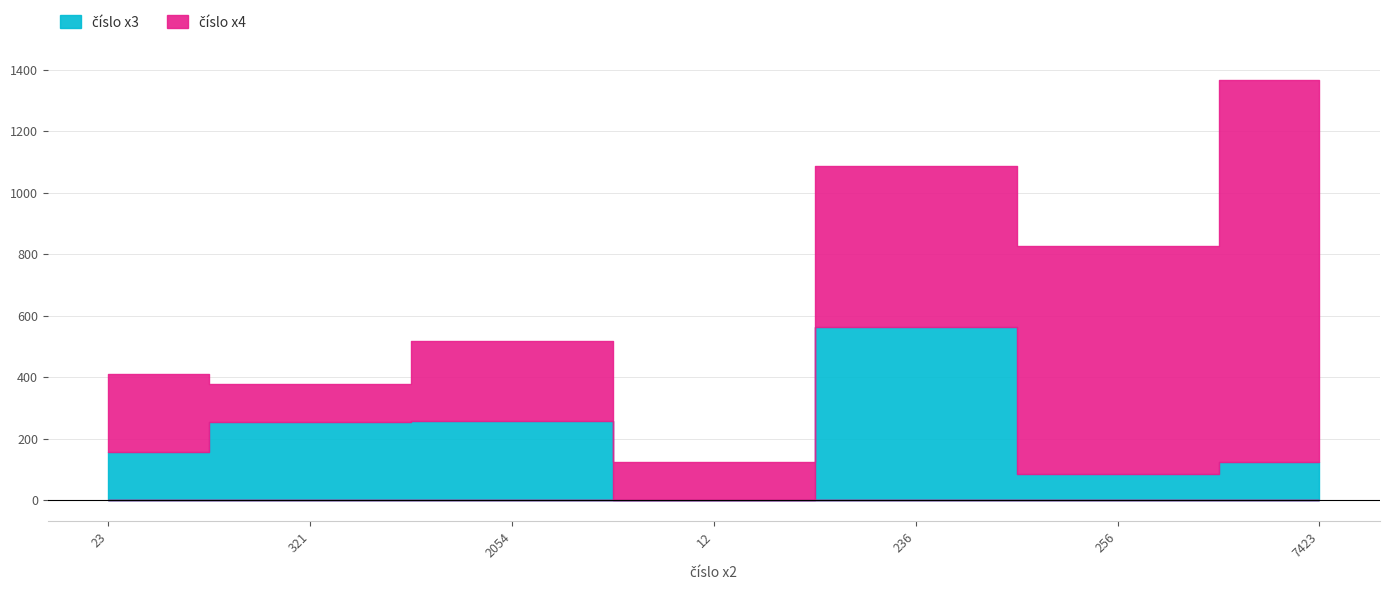

What is the difference between the maximum and second lowest values in the číslo x4 series?

1120